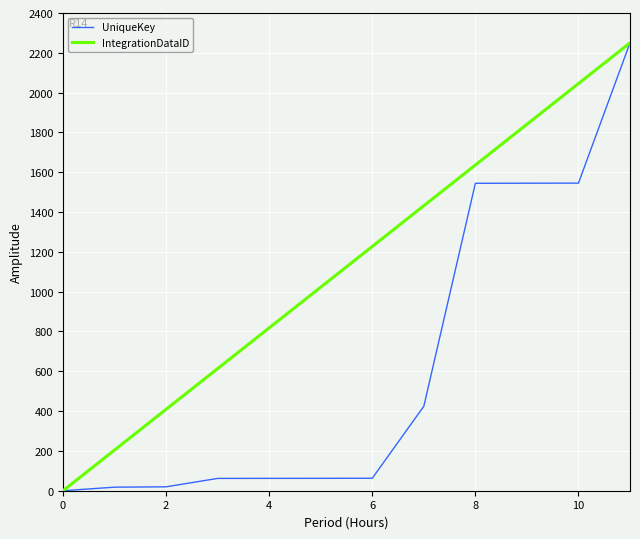

Which series has the largest total across all categories?

IntegrationDataID